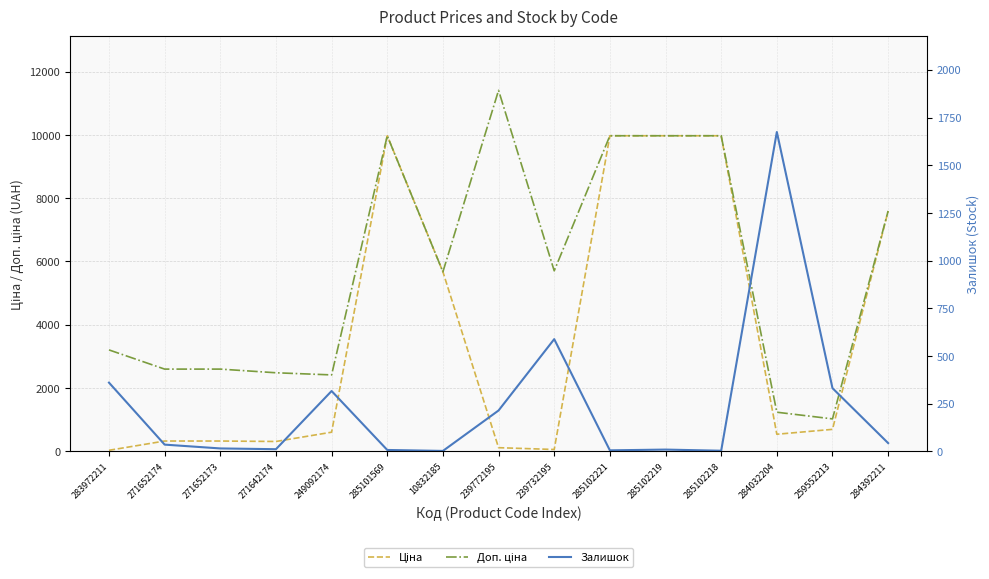

Does the chart have visible grid lines?

Yes